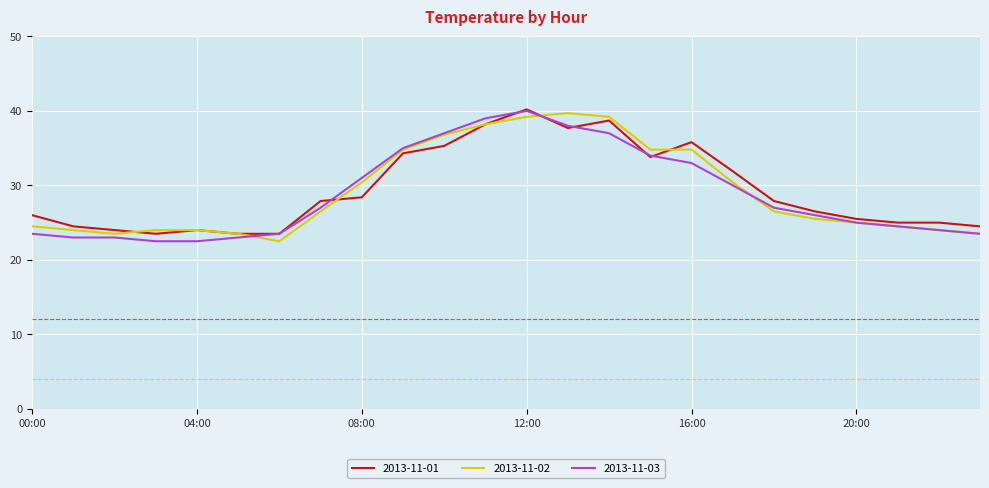

What is the greatest value displayed?

40.2